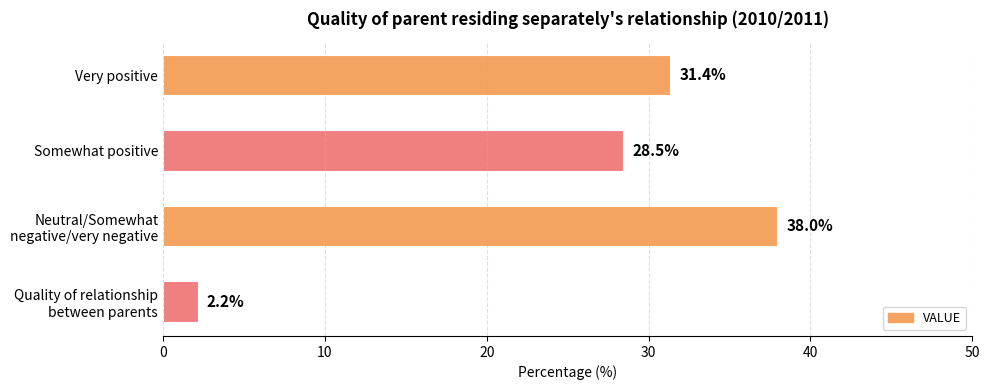

Rank the categories by value from highest to lowest.

Neutral/Somewhat
negative/very negative, Very positive, Somewhat positive, Quality of relationship
between parents